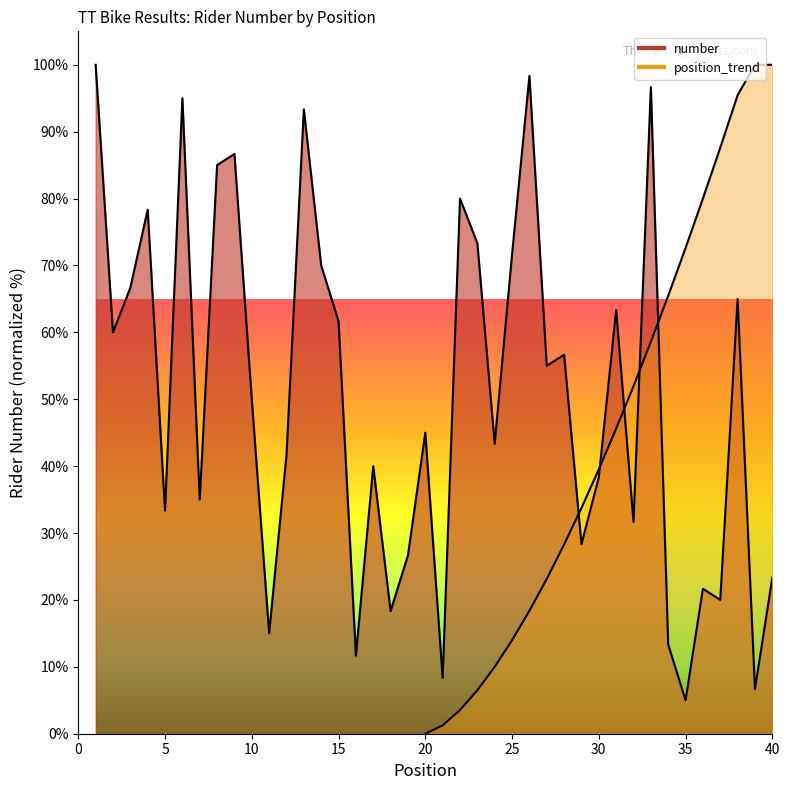

Where is the data nearest to the value 52?

10